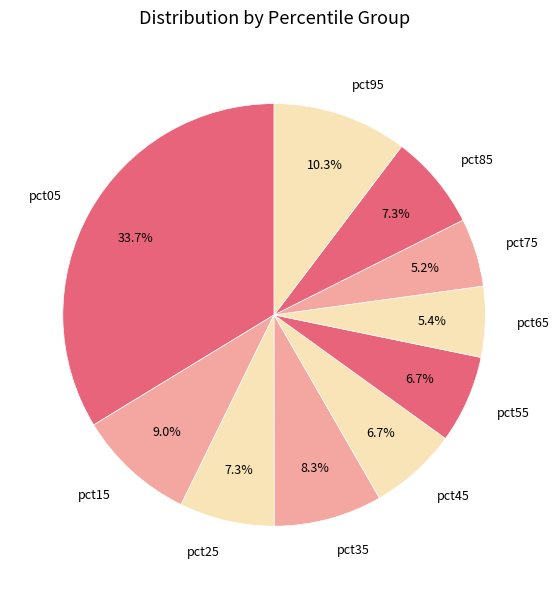

To the nearest percent, what is the average slice percentage?

10%